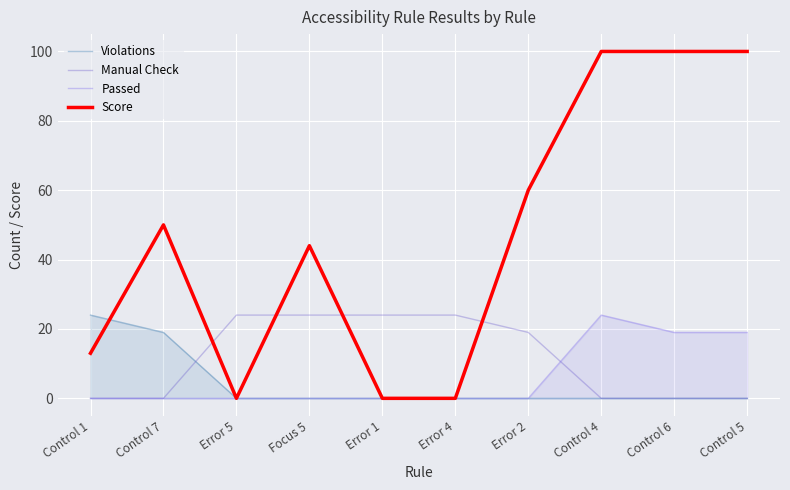

How many lines are shown in the chart?

4